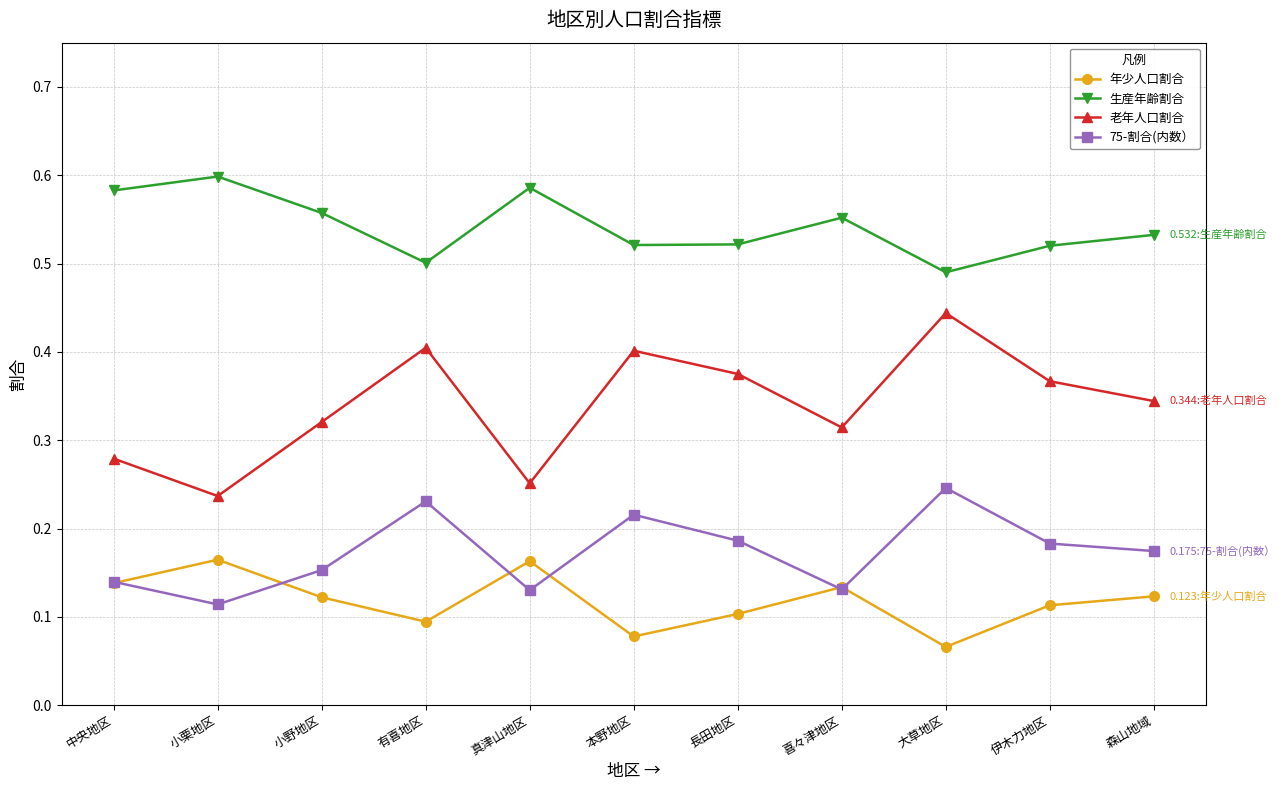

What are all the series names shown in the legend?

年少人口割合, 生産年齢割合, 老年人口割合, 75-割合(内数）